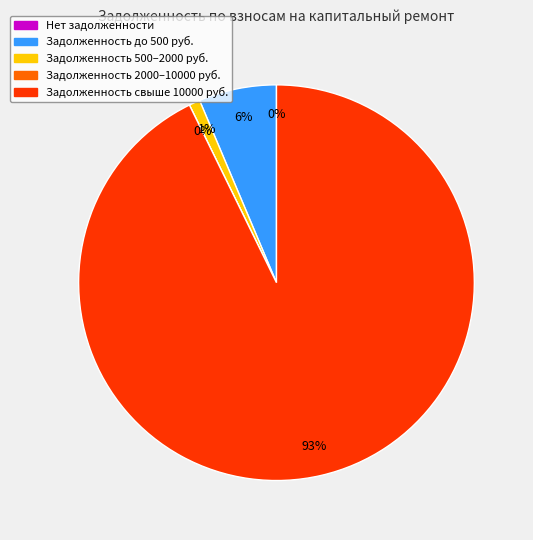

What is the change in value from 8 to 13?

-15846.0